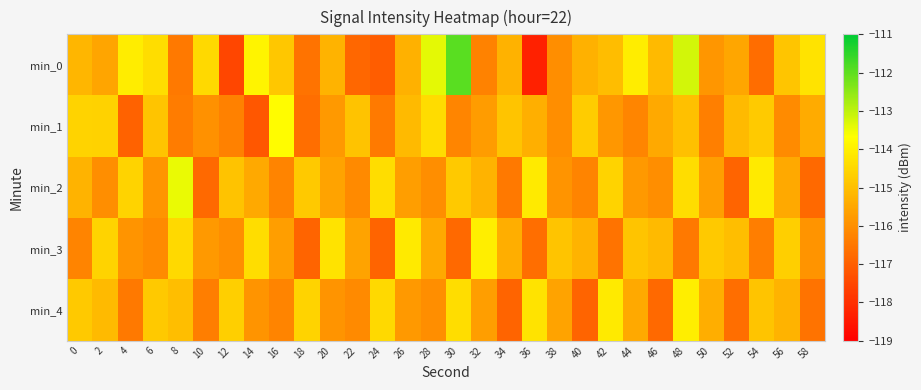

Reading left to right, transcribe all the data shown in this chart.

min_0: 0=-115.2	2=-115.6	4=-114.1	6=-114.4	8=-116.5	10=-114.4	12=-117.5	14=-113.9	16=-114.8	18=-116.6	20=-115.2	22=-116.8	24=-117.1	26=-115.3	28=-113.4	30=-111.9	32=-116.3	34=-115.3	36=-118.3	38=-116.0	40=-115.3	42=-115.0	44=-114.1	46=-115.1	48=-113.2	50=-115.9	52=-115.5	54=-116.7	56=-114.9	58=-114.2
min_1: 0=-114.6	2=-114.6	4=-116.9	6=-114.9	8=-116.4	10=-115.9	12=-116.3	14=-117.2	16=-113.7	18=-116.7	20=-115.8	22=-114.9	24=-116.4	26=-115.1	28=-114.4	30=-116.2	32=-115.7	34=-114.9	36=-115.3	38=-116.0	40=-114.7	42=-115.8	44=-116.2	46=-115.4	48=-115.0	50=-116.3	52=-115.1	54=-114.8	56=-116.1	58=-115.4
min_2: 0=-115.2	2=-116.0	4=-114.6	6=-115.9	8=-113.4	10=-116.8	12=-114.9	14=-115.5	16=-116.2	18=-114.8	20=-115.6	22=-116.1	24=-114.3	26=-115.7	28=-116.0	30=-114.8	32=-115.2	34=-116.5	36=-114.1	38=-115.9	40=-116.2	42=-114.6	44=-115.8	46=-116.0	48=-114.3	50=-115.7	52=-116.9	54=-114.1	56=-115.5	58=-116.8
min_3: 0=-116.2	2=-114.6	4=-115.9	6=-116.1	8=-114.5	10=-115.8	12=-116.0	14=-114.3	16=-115.7	18=-116.9	20=-114.2	22=-115.6	24=-116.9	26=-114.1	28=-115.5	30=-116.8	32=-114.0	34=-115.3	36=-116.7	38=-114.9	40=-115.2	42=-116.6	44=-114.9	46=-115.1	48=-116.5	50=-114.8	52=-115.0	54=-116.3	56=-114.7	58=-115.9
min_4: 0=-114.8	2=-115.1	4=-116.5	6=-114.8	8=-115.0	10=-116.3	12=-114.7	14=-115.9	16=-116.2	18=-114.6	20=-115.9	22=-116.1	24=-114.5	26=-115.8	28=-116.0	30=-114.3	32=-115.7	34=-116.9	36=-114.2	38=-115.6	40=-116.9	42=-114.1	44=-115.5	46=-116.8	48=-114.0	50=-115.3	52=-116.7	54=-114.9	56=-115.2	58=-116.6